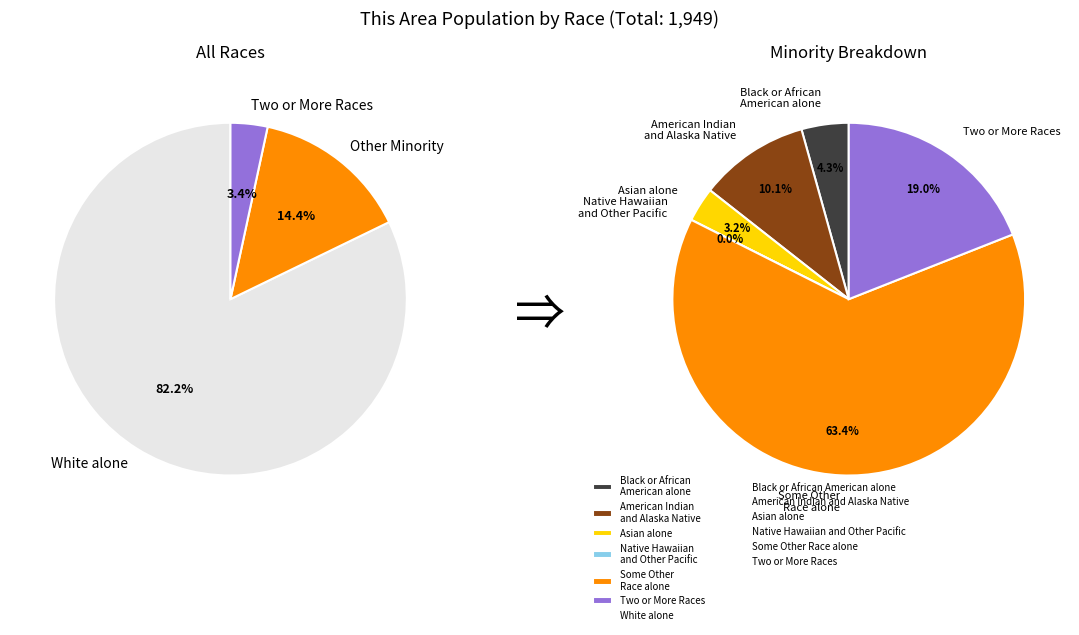

What is the smallest slice in the pie chart?

Native Hawaiian and Other Pacific